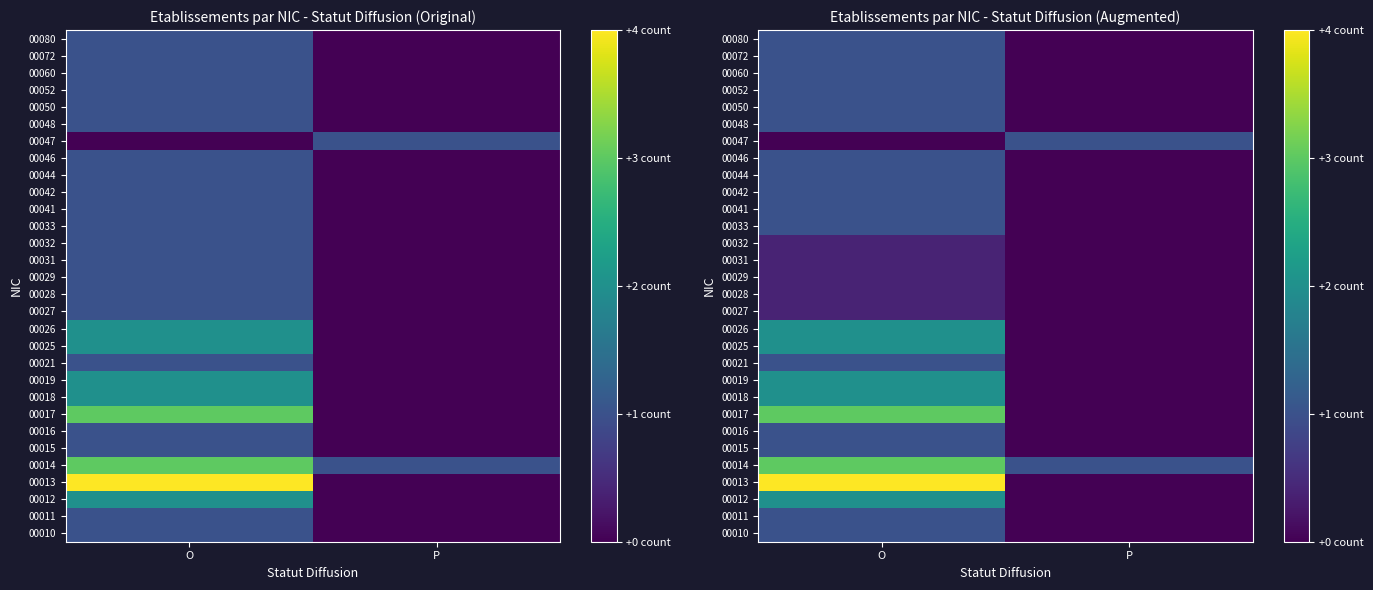

What is the difference between the 00047 values at O and P?

1.0